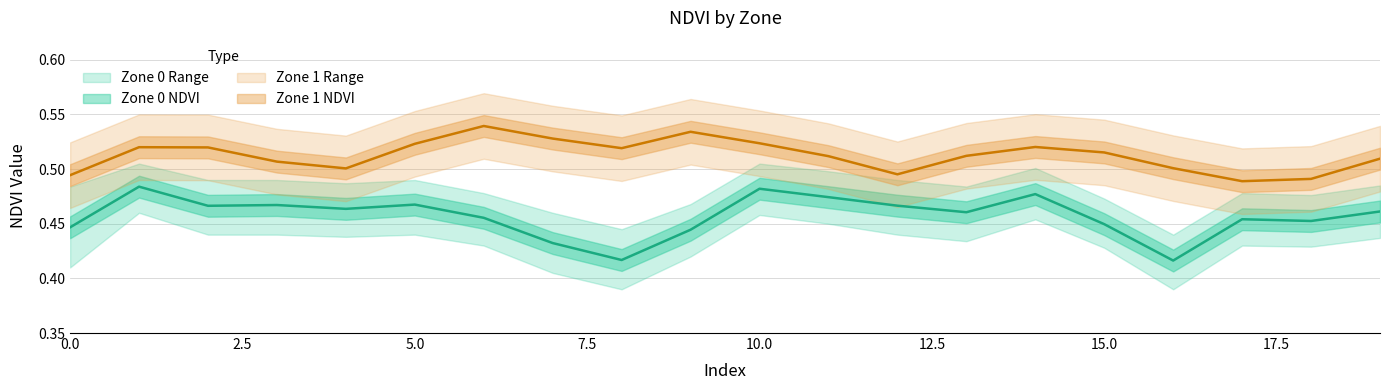

Reading left to right, transcribe all the data shown in this chart.

Zone 0 NDVI: 0.4	0.5	0.5	0.5	0.5	0.5	0.5	0.4	0.4	0.4	0.5	0.5	0.5	0.5	0.5	0.4	0.4	0.5	0.5	0.5
Zone 1 NDVI: 0.5	0.5	0.5	0.5	0.5	0.5	0.5	0.5	0.5	0.5	0.5	0.5	0.5	0.5	0.5	0.5	0.5	0.5	0.5	0.5
Zone 0 Upper: 0.5	0.5	0.5	0.5	0.5	0.5	0.5	0.5	0.4	0.5	0.5	0.5	0.5	0.5	0.5	0.5	0.4	0.5	0.5	0.5
Zone 0 Lower: 0.4	0.5	0.4	0.4	0.4	0.4	0.4	0.4	0.4	0.4	0.5	0.5	0.4	0.4	0.5	0.4	0.4	0.4	0.4	0.4
Zone 1 Upper: 0.5	0.6	0.5	0.5	0.5	0.6	0.6	0.6	0.5	0.6	0.6	0.5	0.5	0.5	0.6	0.5	0.5	0.5	0.5	0.5
Zone 1 Lower: 0.5	0.5	0.5	0.5	0.5	0.5	0.5	0.5	0.5	0.5	0.5	0.5	0.5	0.5	0.5	0.5	0.5	0.5	0.5	0.5